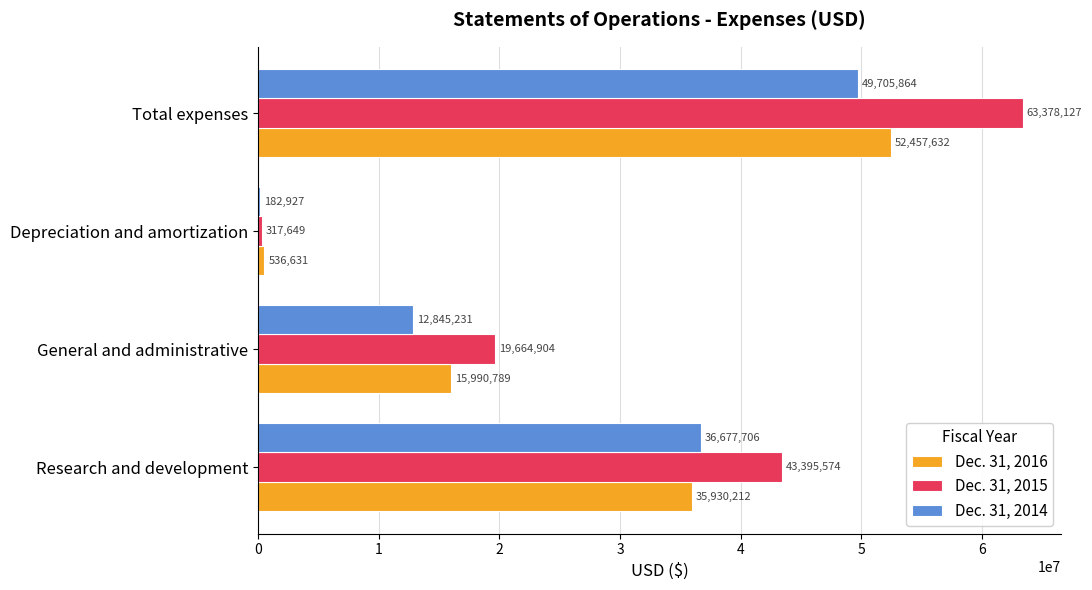

Is the value of Dec. 31, 2016 at Depreciation and amortization greater than the value of Dec. 31, 2015 at Total expenses?

No